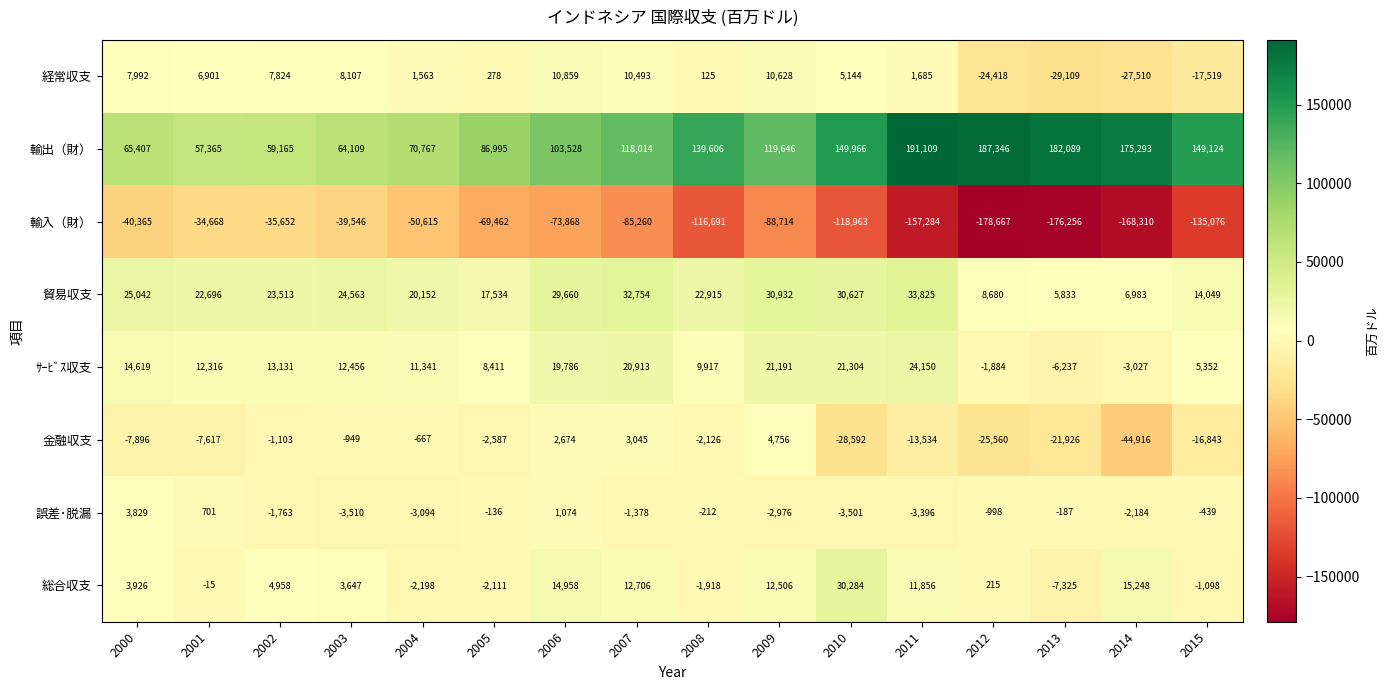

What is the sum of all 貿易収支 values?

349758